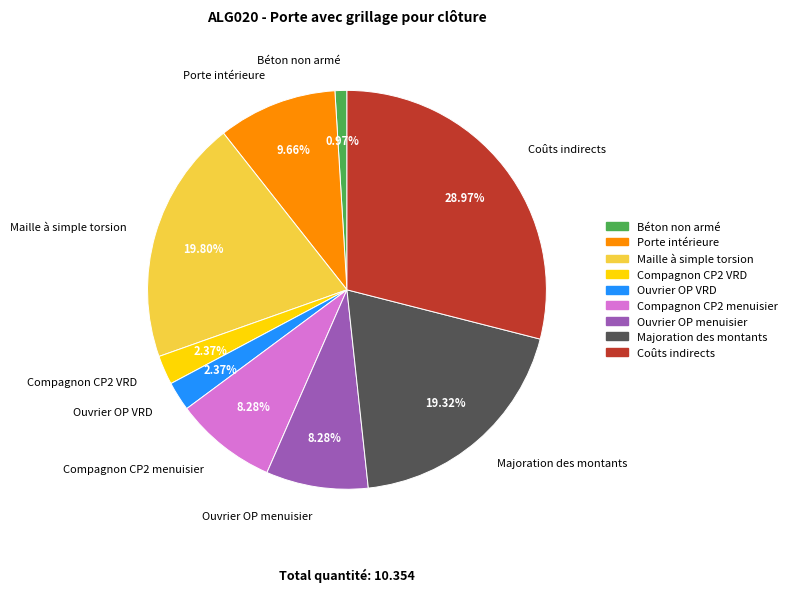

Combined, what portion of the pie is Ouvrier OP VRD and Porte intérieure?

12.0%